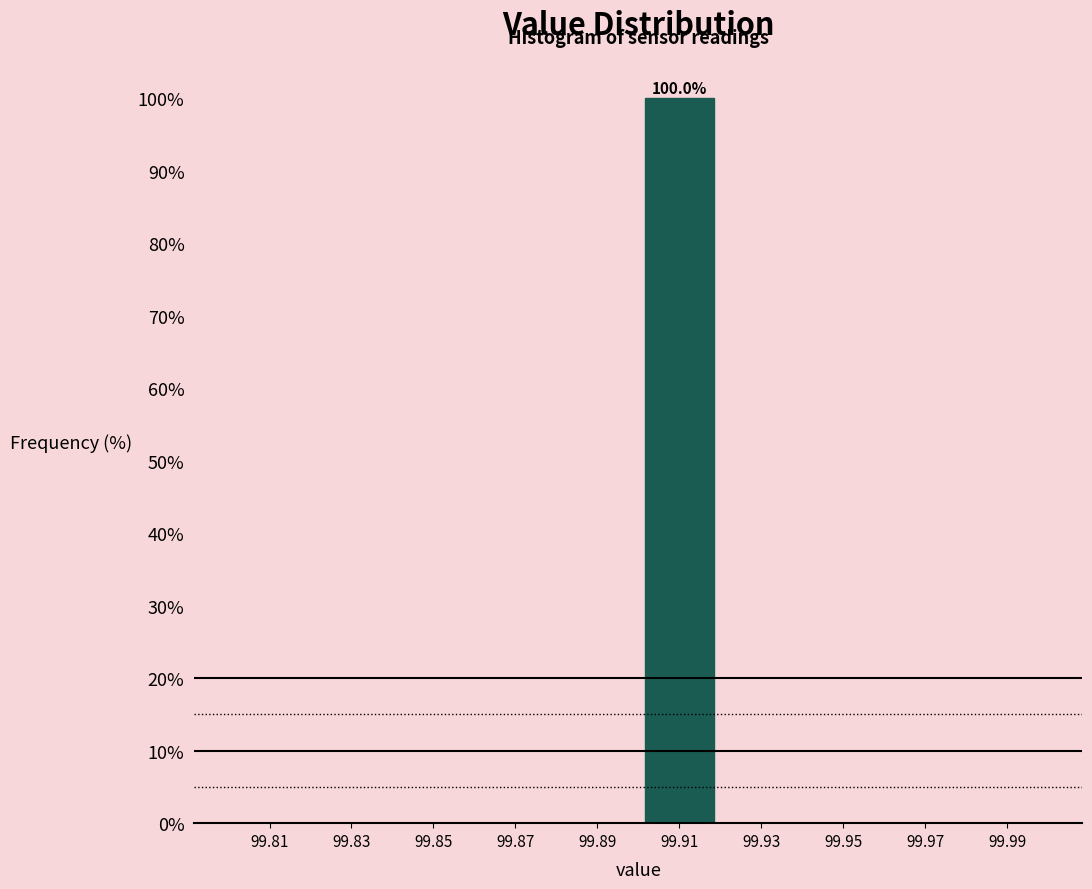

Which range on the x-axis has the tallest bar?

99.90 to 99.92